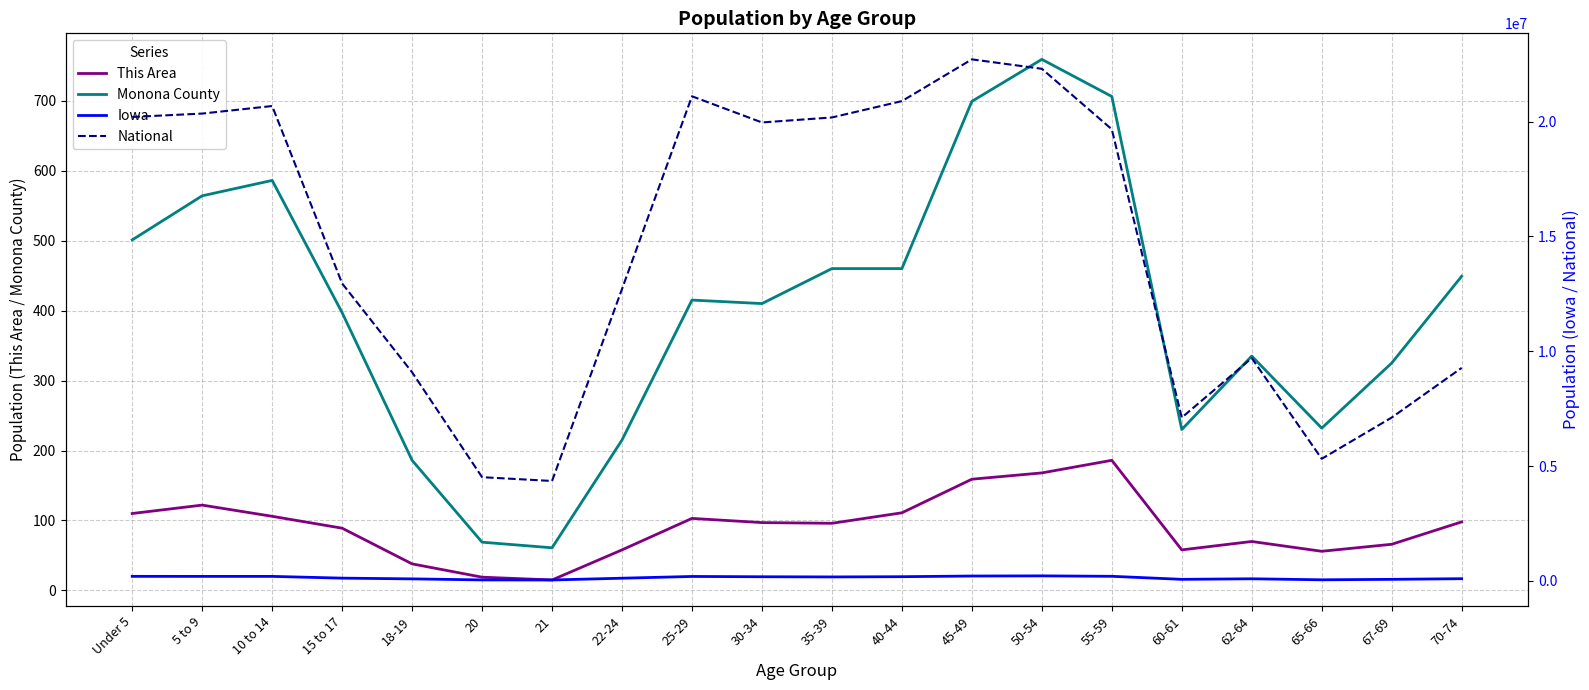

At which label does Iowa first exceed 177148?

Under 5